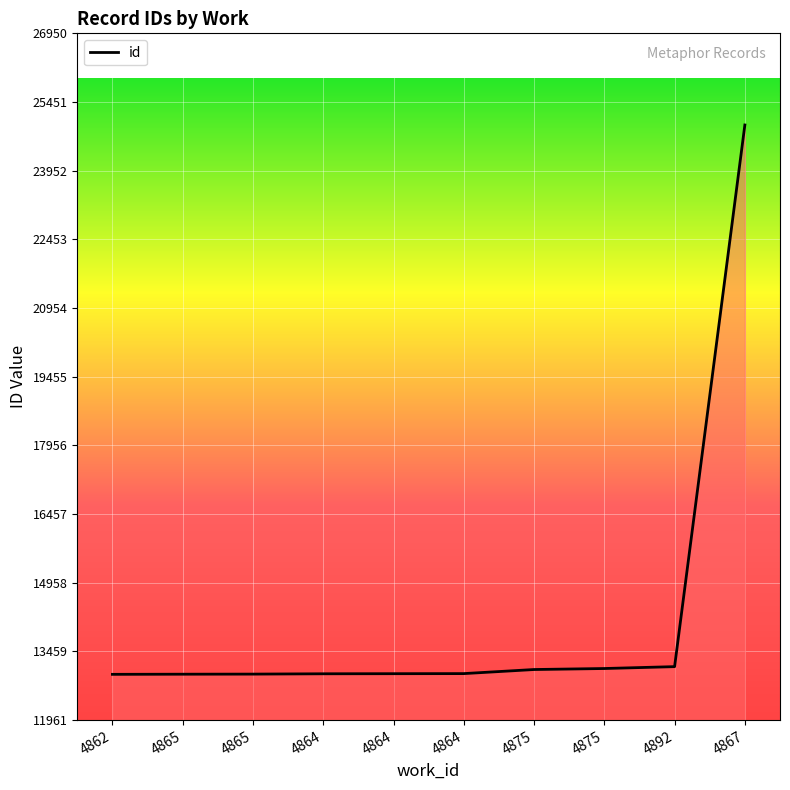

What is the sum of the values at 4864 and 4875?

26041